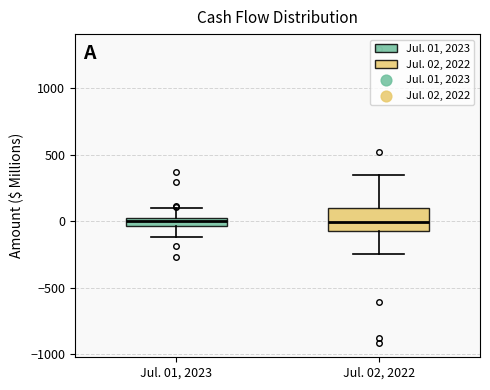

Which box is the tallest, from its lower edge to its upper edge?

Jul. 02, 2022